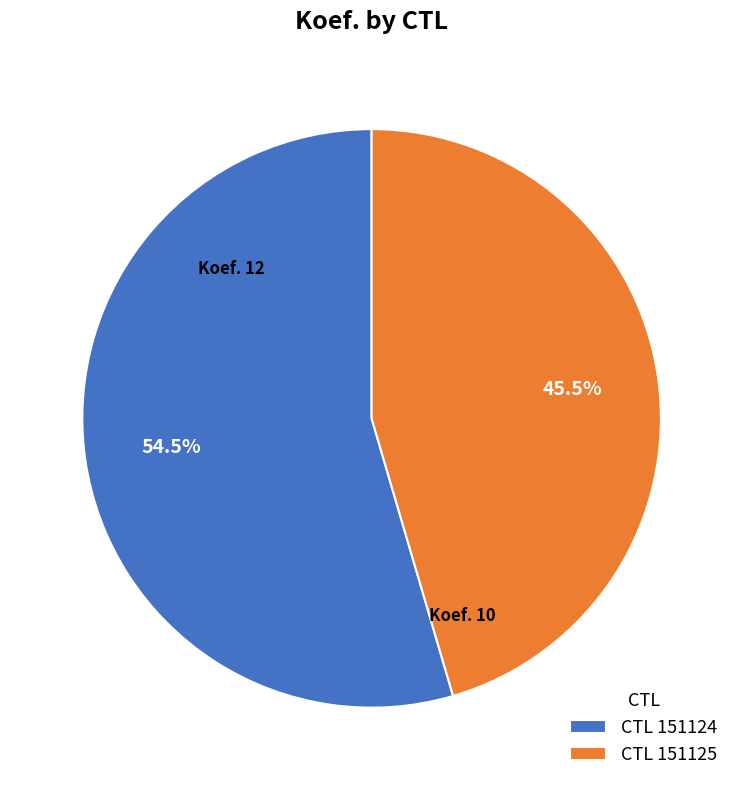

How much of the chart is everything except CTL 151124?

45.5%